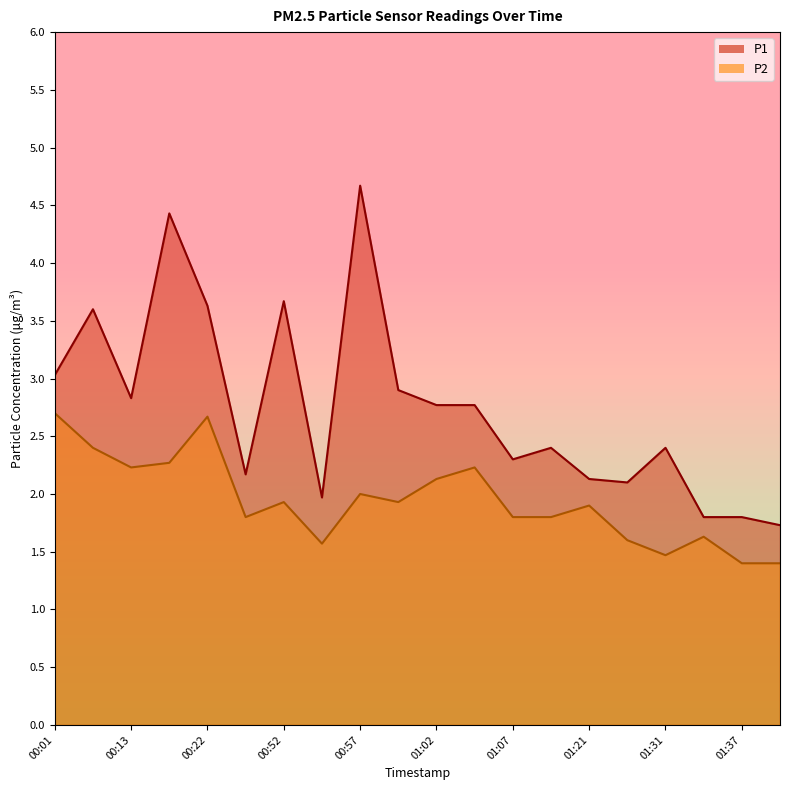

What is the value of the P2 point at the 2nd from the left?

2.4